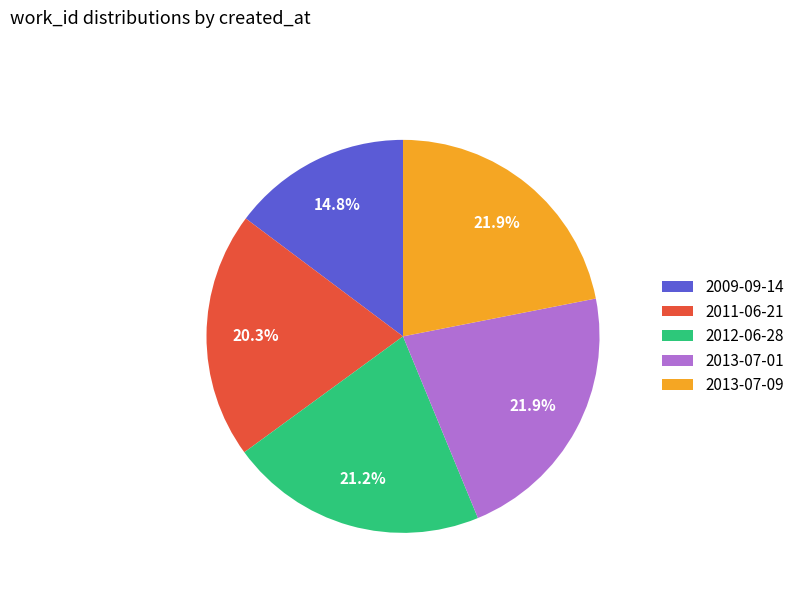

Between 2013-07-01 and 2009-09-14, which is larger?

2013-07-01